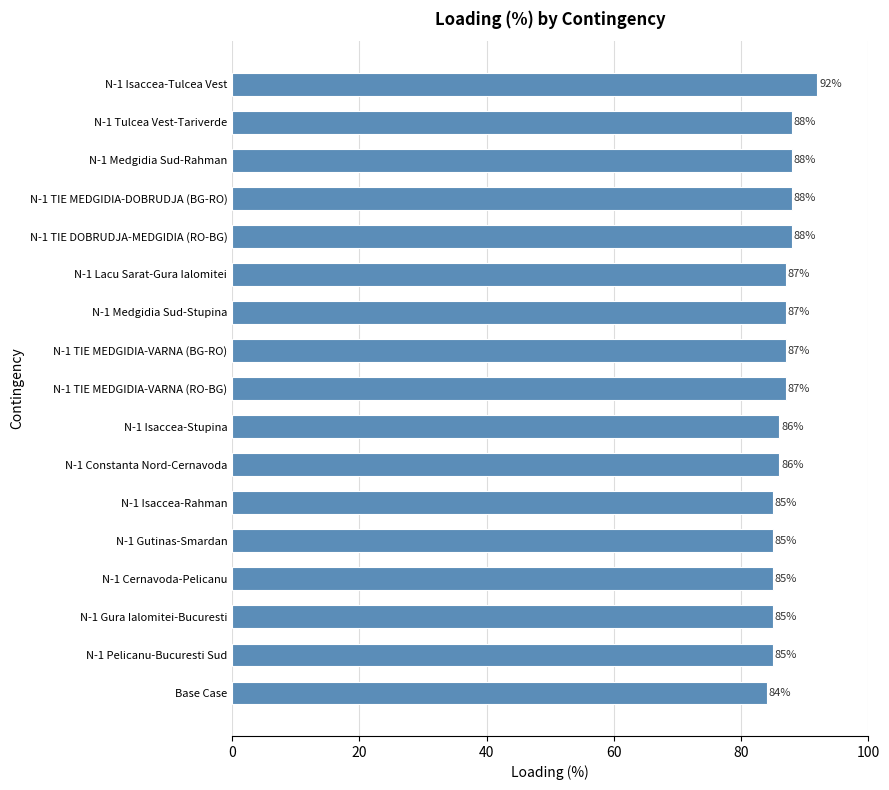

What is the ratio of the value at N-1 Gutinas-Smardan to the value at N-1 Isaccea-Stupina?

1.0